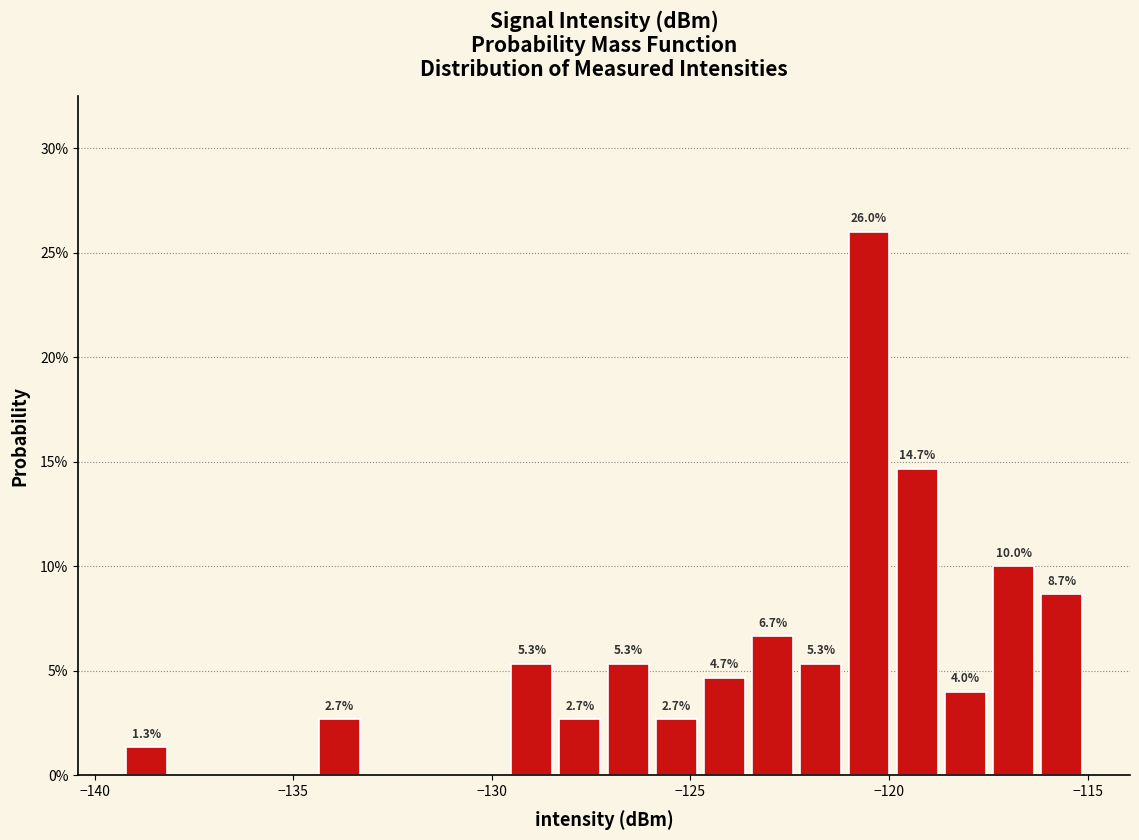

Read against the x-axis, roughly where is the centre of the tallest bar?

-120.5